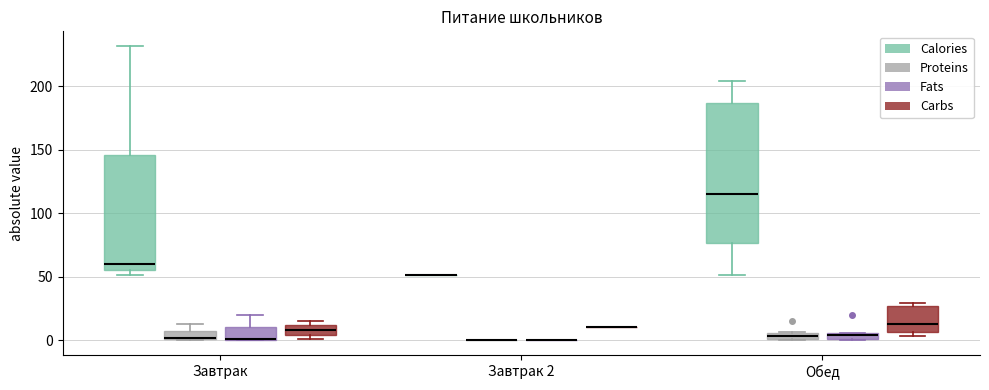

Comparing the boxes themselves (not the whiskers), which one is the tallest?

Обед (Calories)